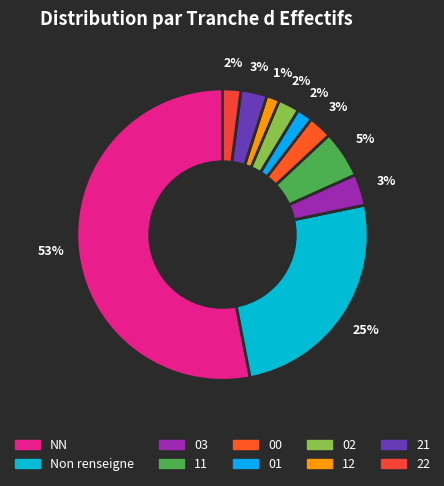

To the nearest percent, what portion does 02 represent?

2%